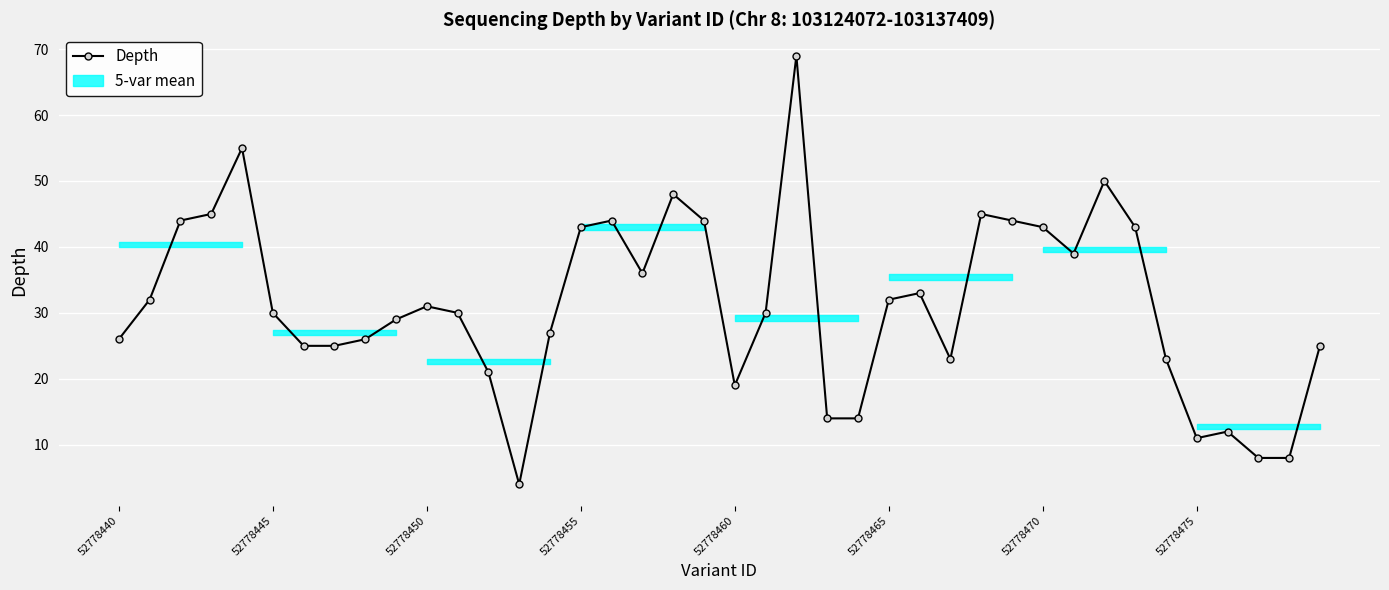

Reading right to left, transcribe all the data shown in this chart.

25	8	8	12	11	23	43	50	39	43	44	45	23	33	32	14	14	69	30	19	44	48	36	44	43	27	4	21	30	31	29	26	25	25	30	55	45	44	32	26